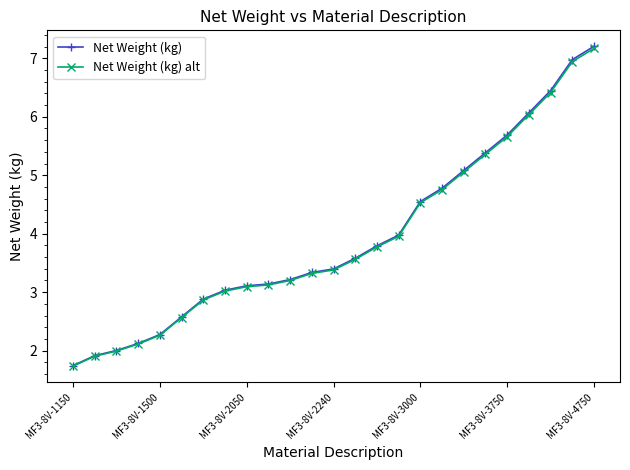

What is the maximum value for Net Weight (kg)?

7.2